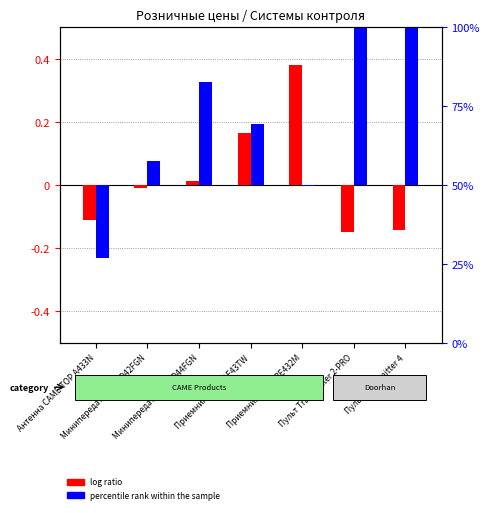

How many distinct data groups are displayed?

2